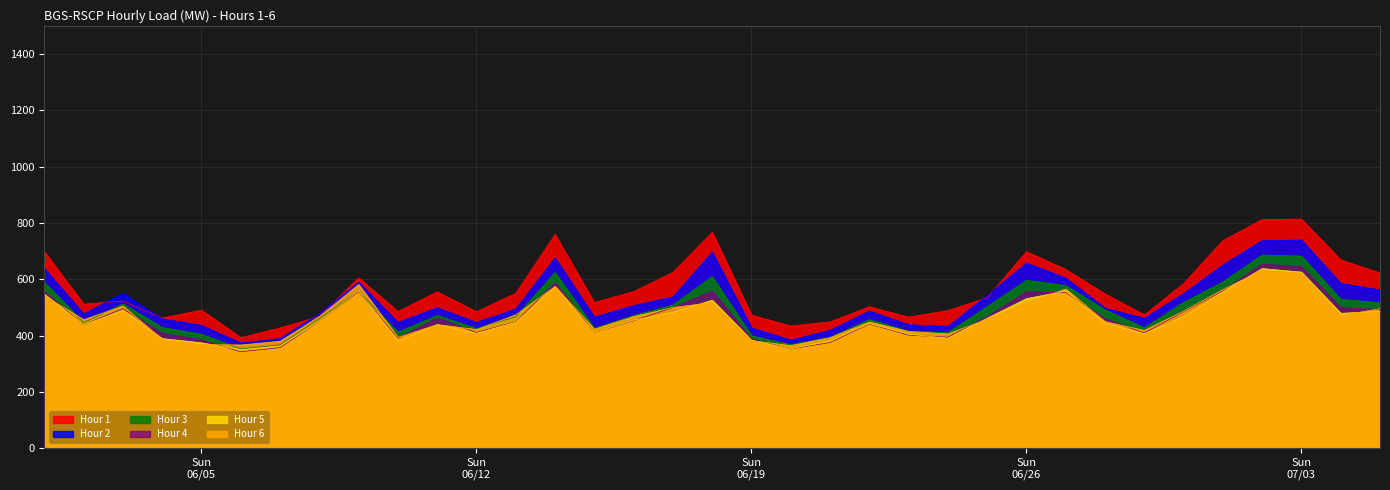

What is the sum of the Hour 6 values at 2022-06-08 and 2022-06-25?

925.6